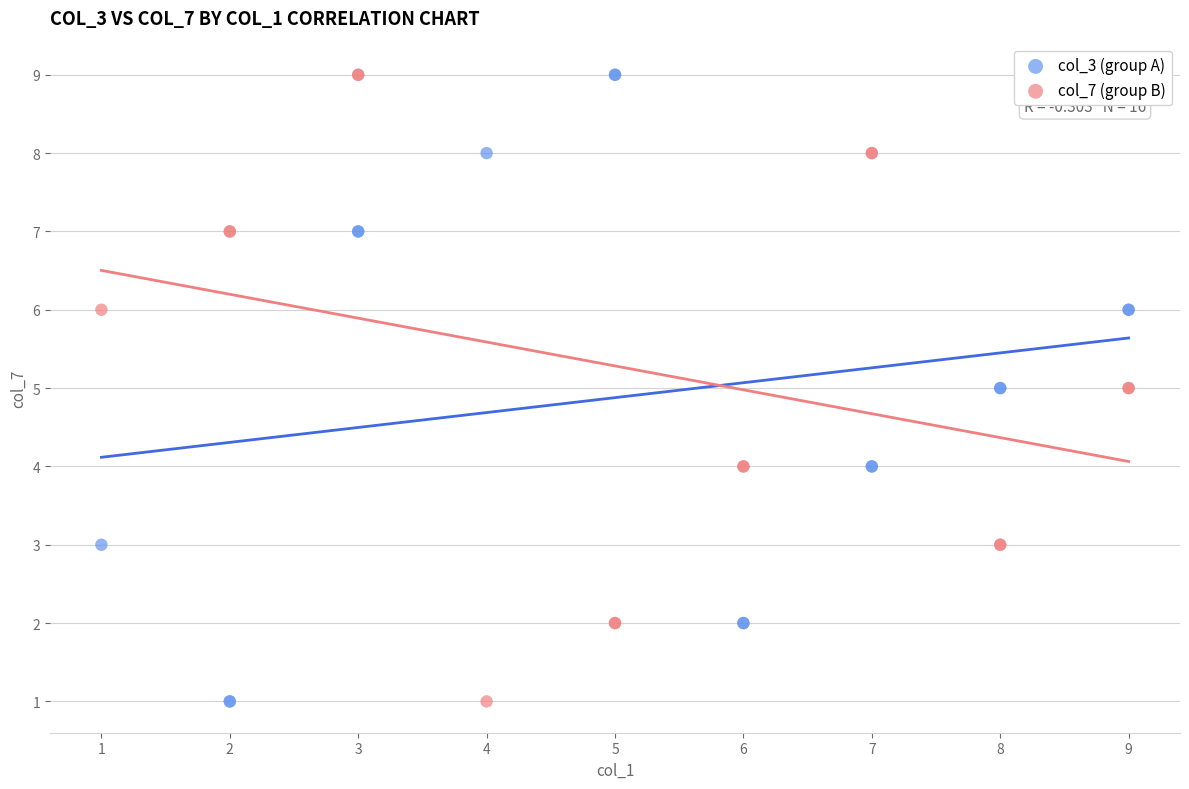

What are all the series names shown in the legend?

col_3 (group A), col_7 (group B)